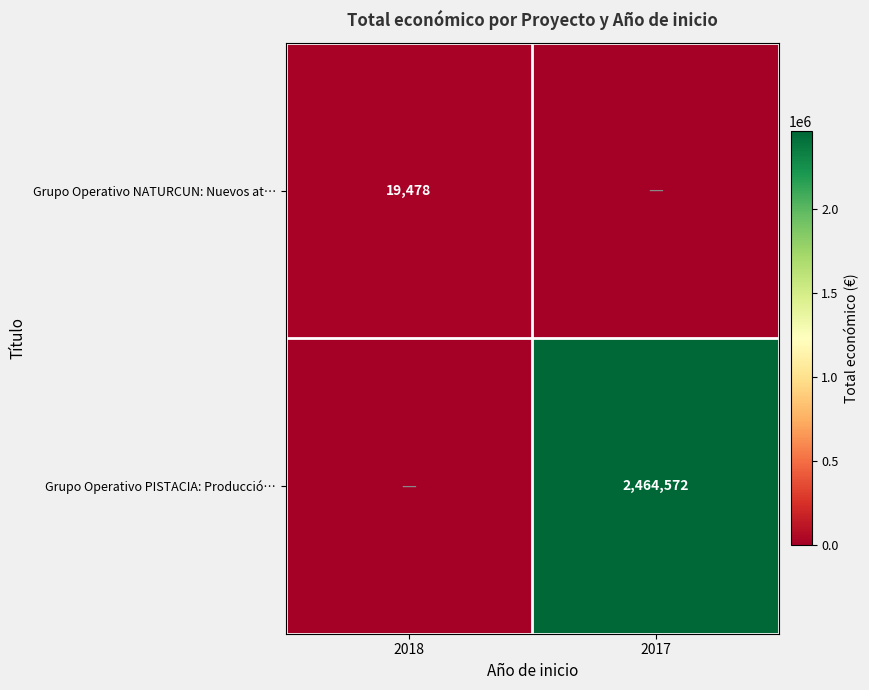

The Grupo Operativo PISTACIA: Producció… series shows 2464572 at 2017. True or false?

True